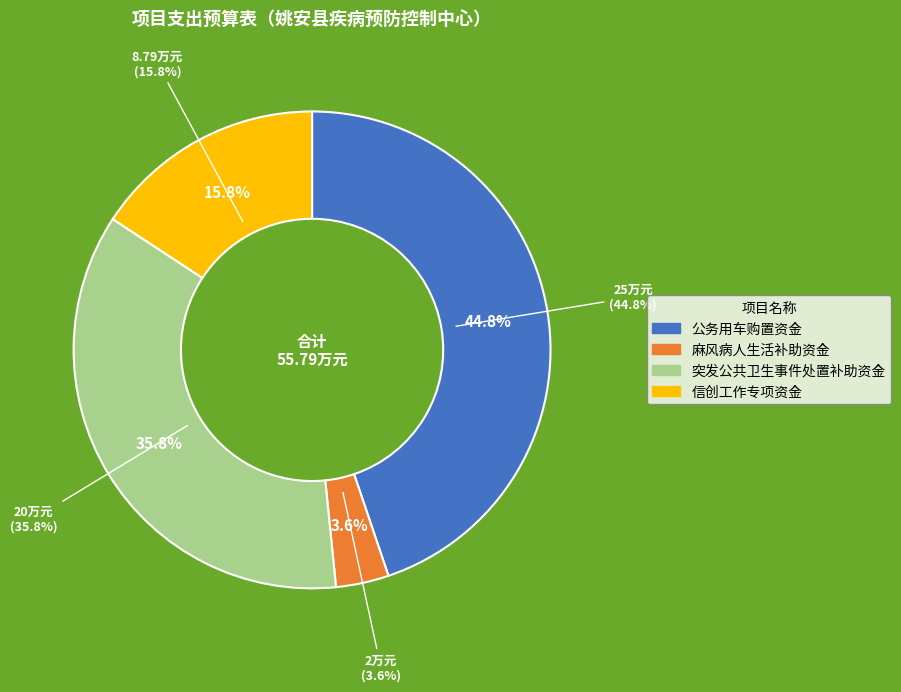

To the nearest percent, what percentage of the pie is 麻风病人生活补助资金?

4%